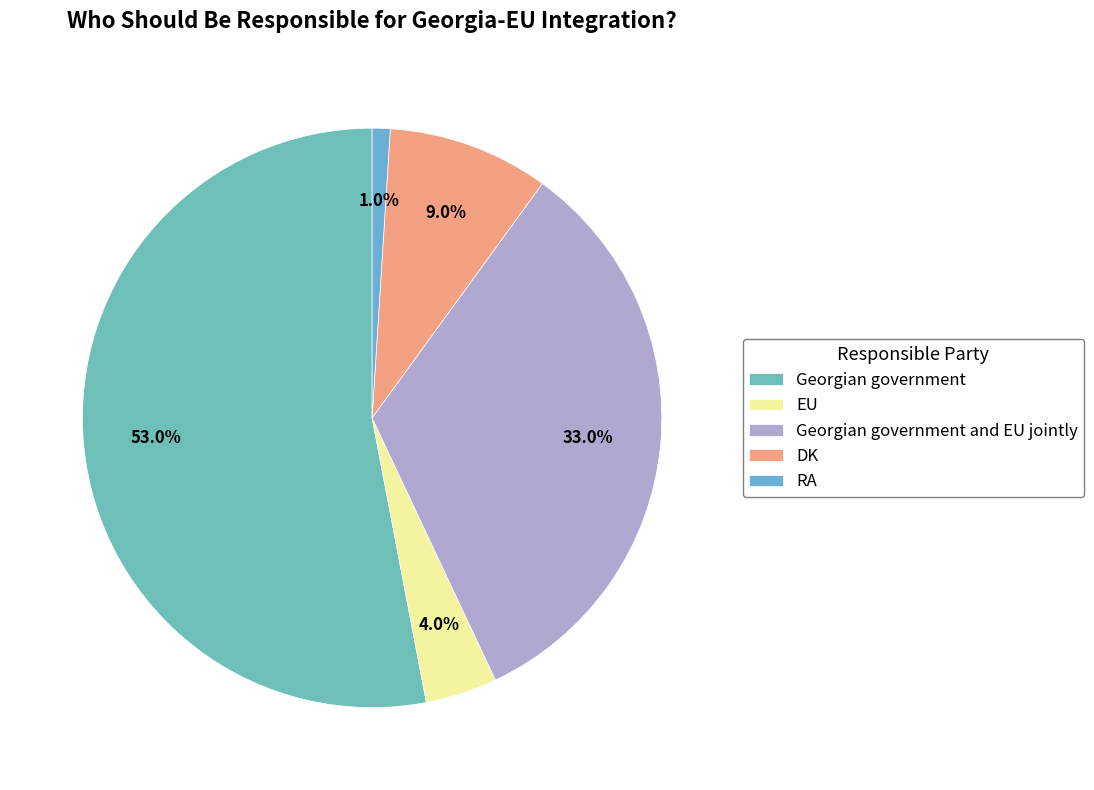

What percentage is the DK slice, to the nearest percent?

9%